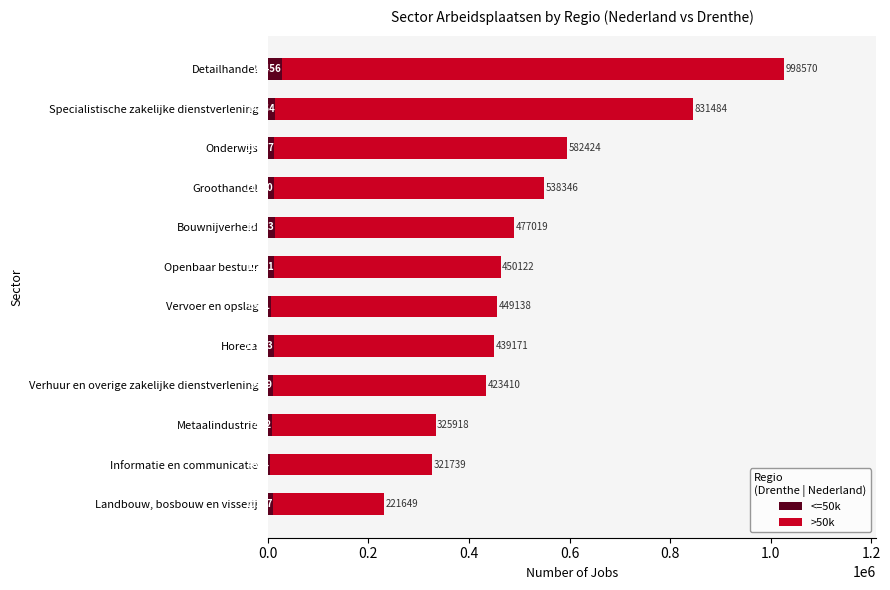

Which category has the highest value in the <=50k series?

Detailhandel